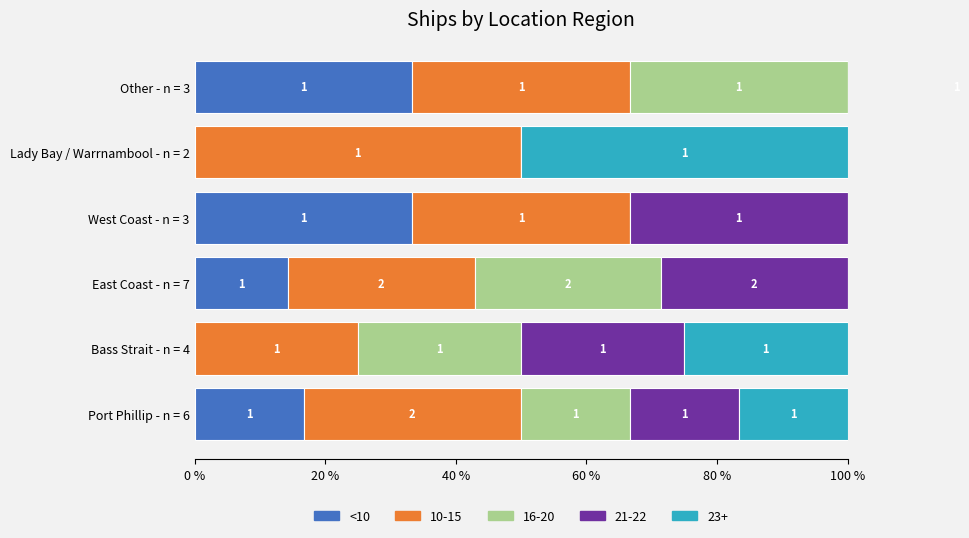

Is it true that the value at East Coast - n = 7 is 3.6?

False